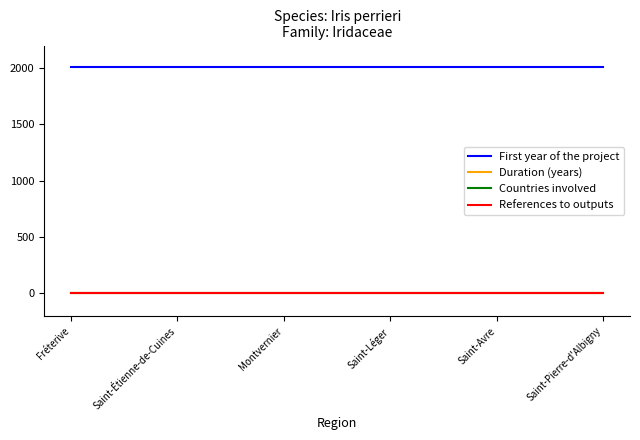

What is the approximate value of First year of the project at Montvernier?

2008